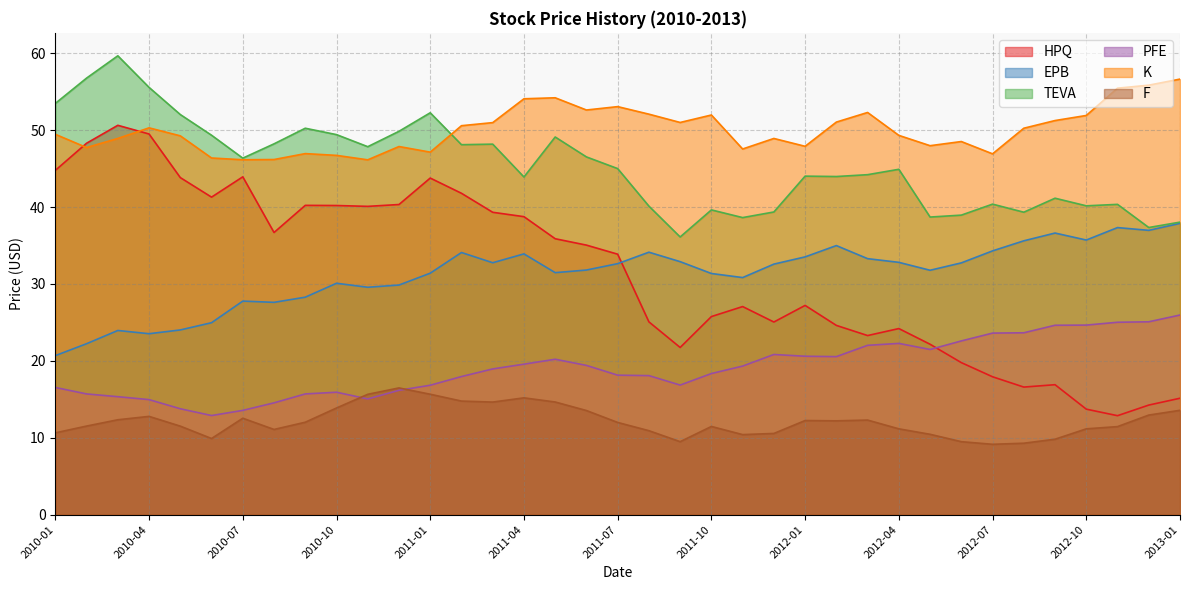

What is the sum of all HPQ values?

1161.5